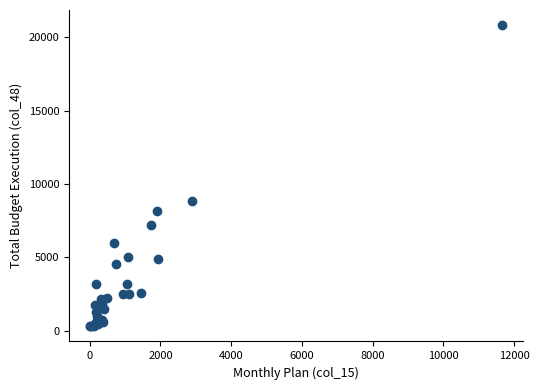

What Y value in the scatter plot is closest to 10567?

8869.3